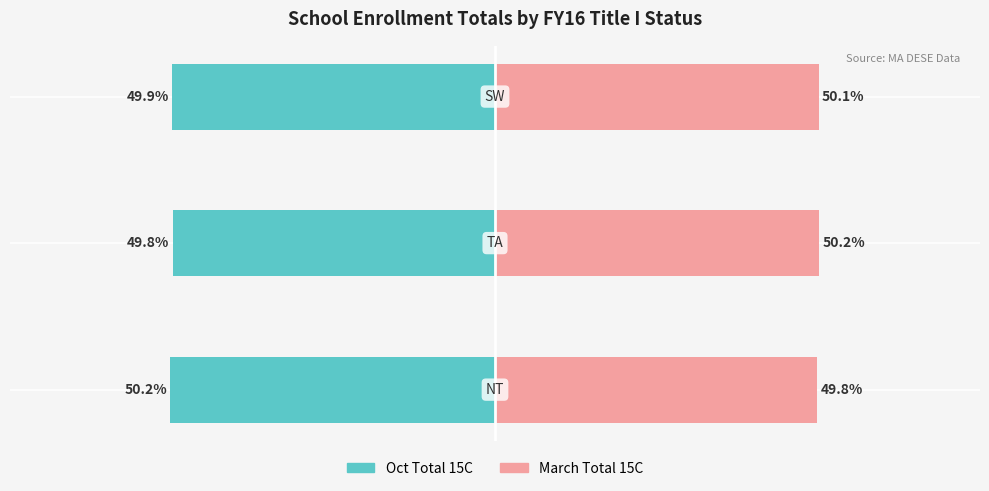

Are the bars grouped side by side (vs. stacked)?

Yes